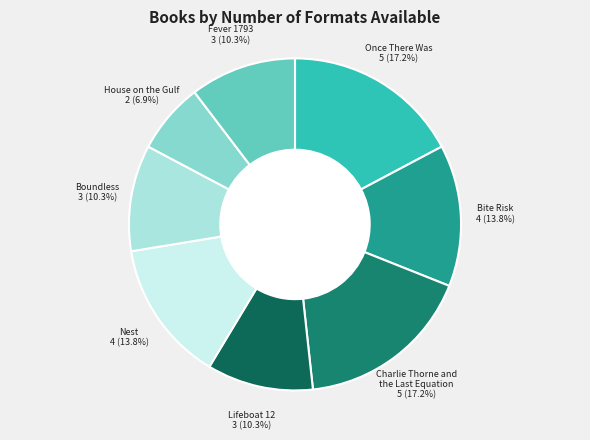

To the nearest percent, what portion does Fever 1793 represent?

10%